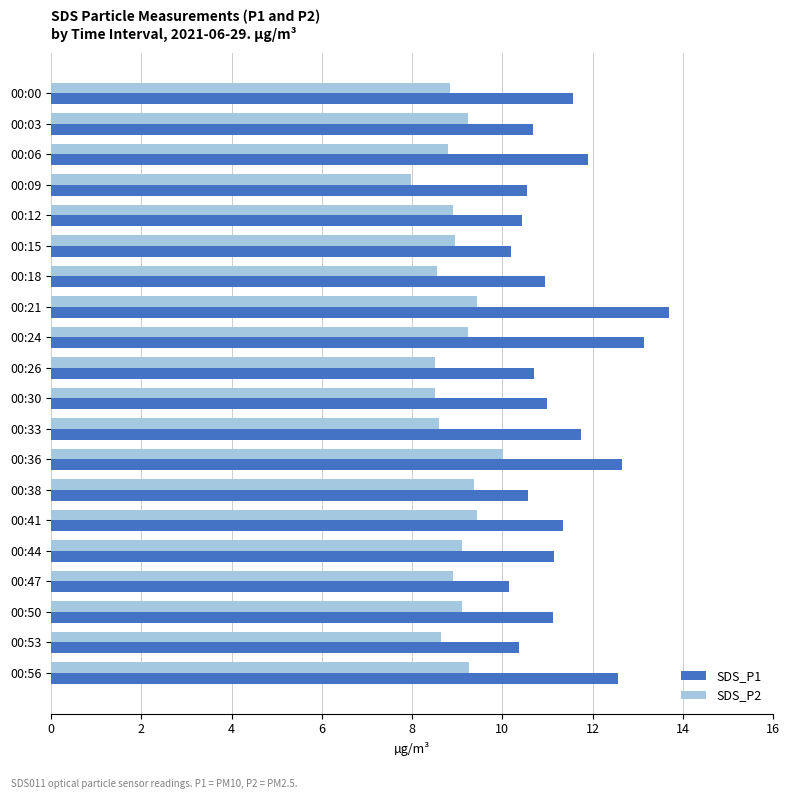

What is the sum of all SDS_P2 values?

179.4